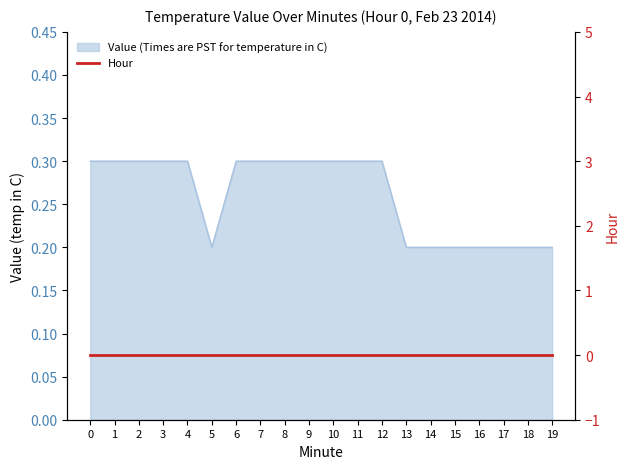

Where is the first local minimum?

5